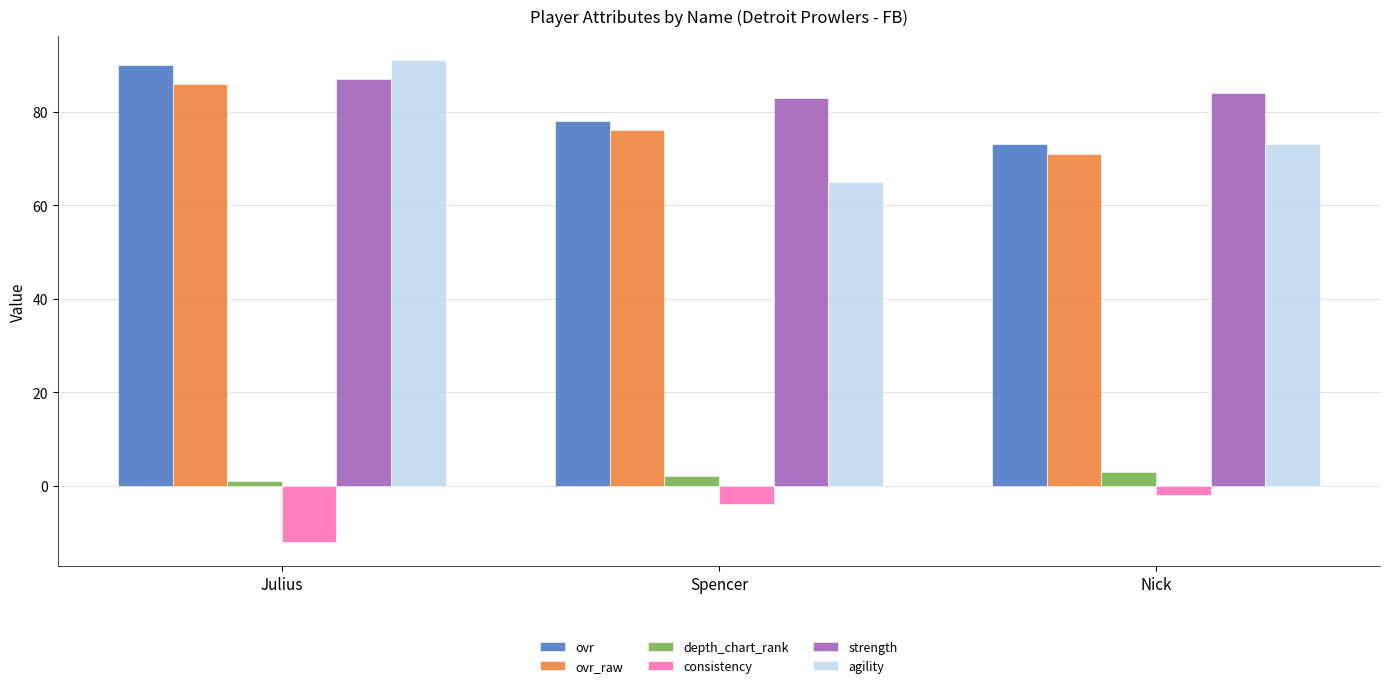

How many distinct data groups are displayed?

6